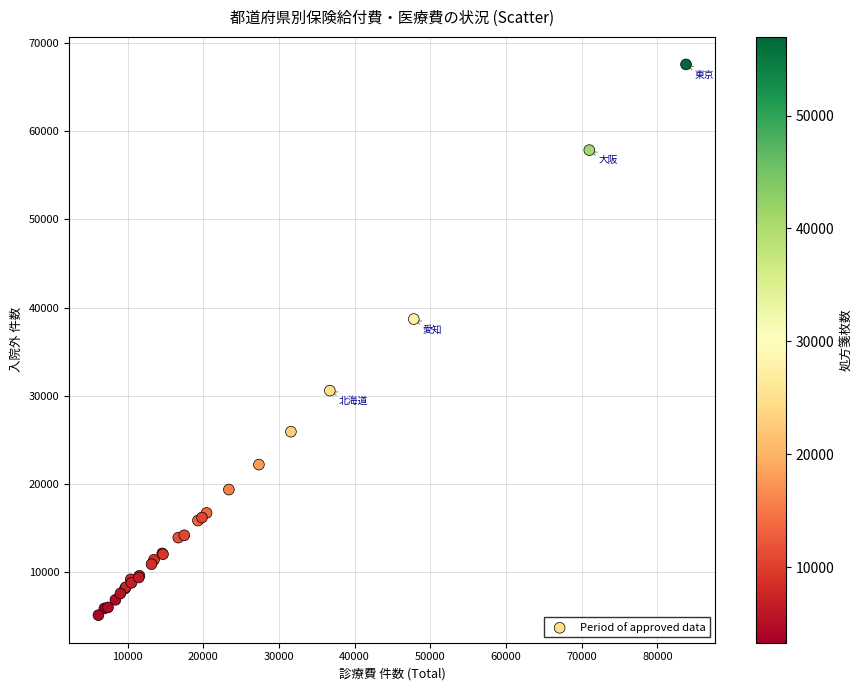

What Y value in the scatter plot is closest to 36363?

38713